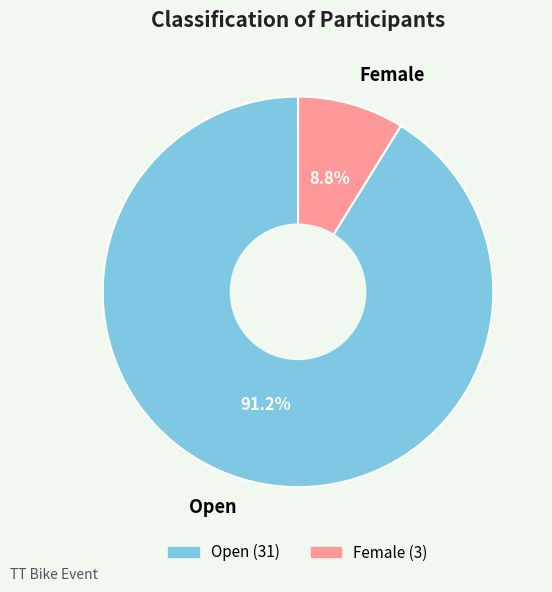

Which has a higher value, Female or Open?

Open